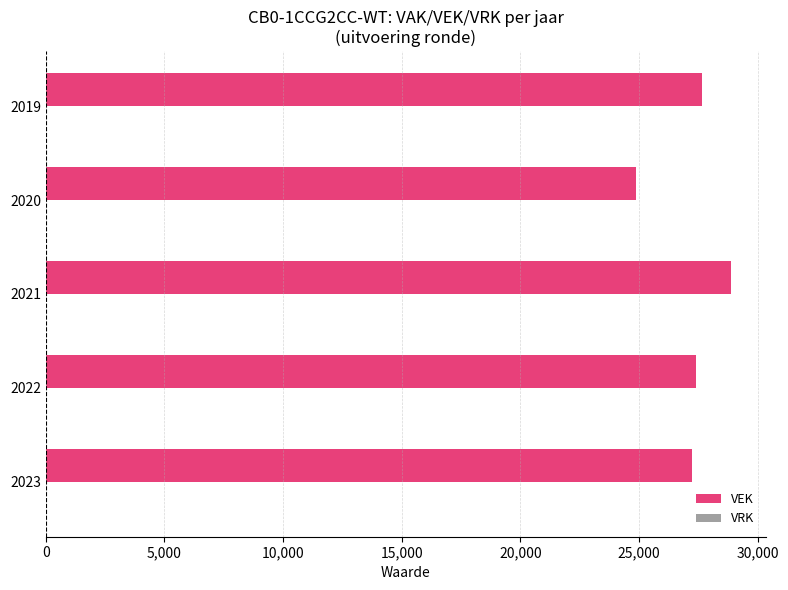

Which has a higher value, 2020 or 2021?

2021